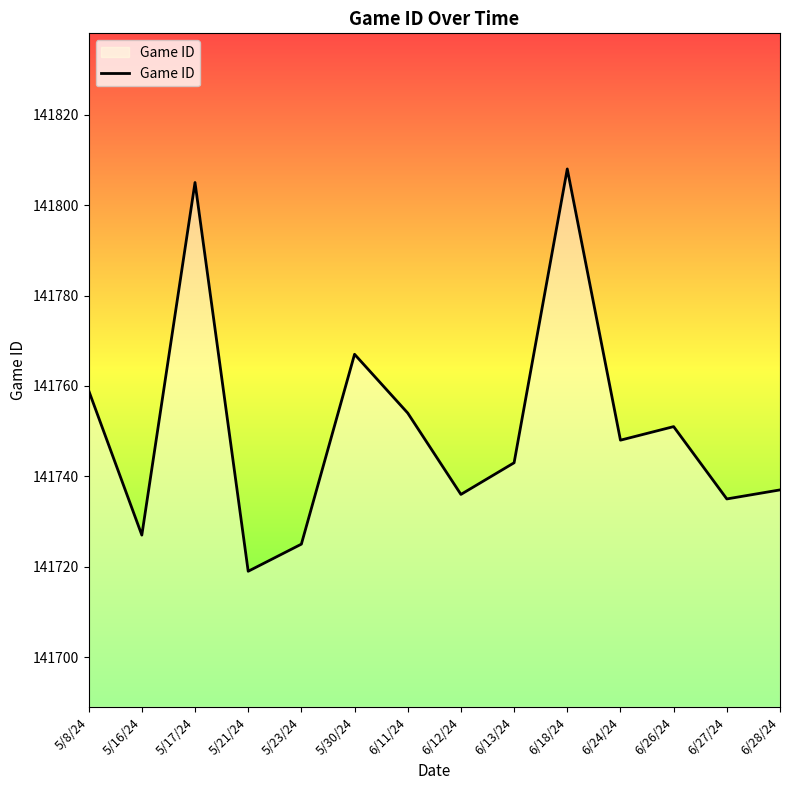

Reading left to right, extract all data points from this chart.

141759	141727	141805	141719	141725	141767	141754	141736	141743	141808	141748	141751	141735	141737